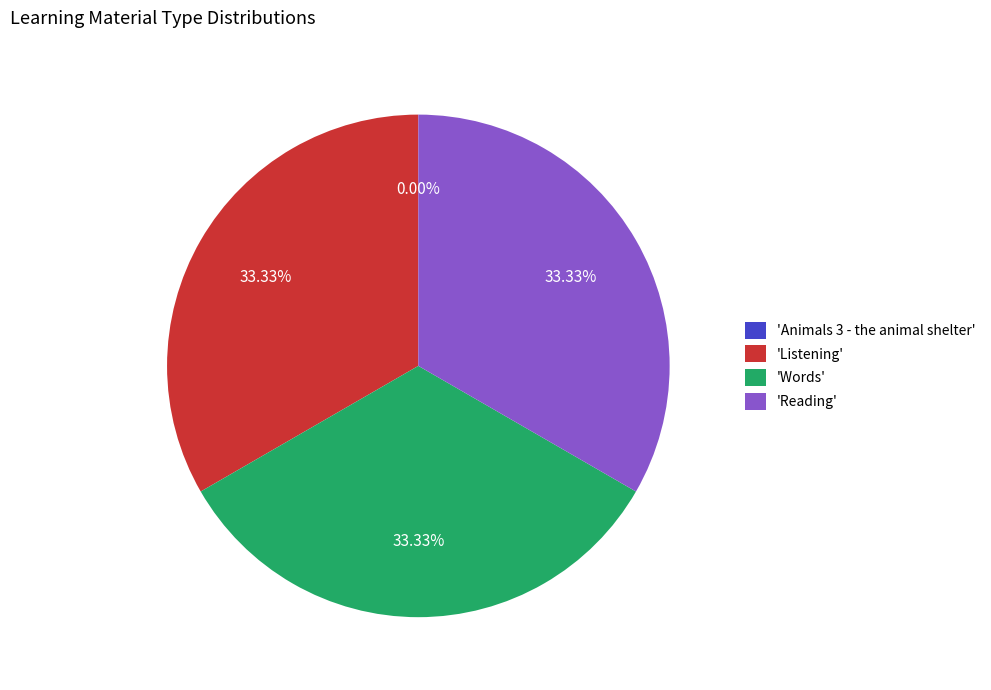

To the nearest percent, what is the average slice percentage?

25%